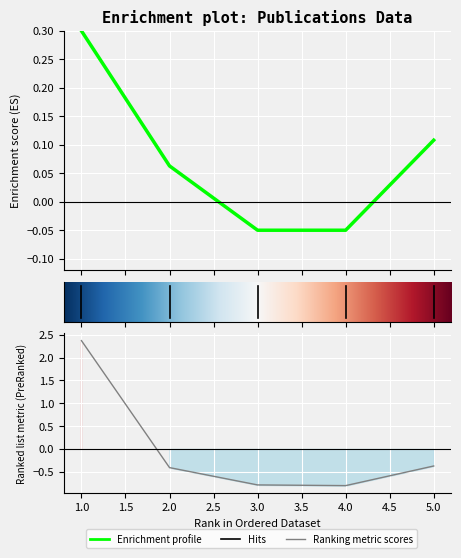

What is the highest value of the H index series?

0.3